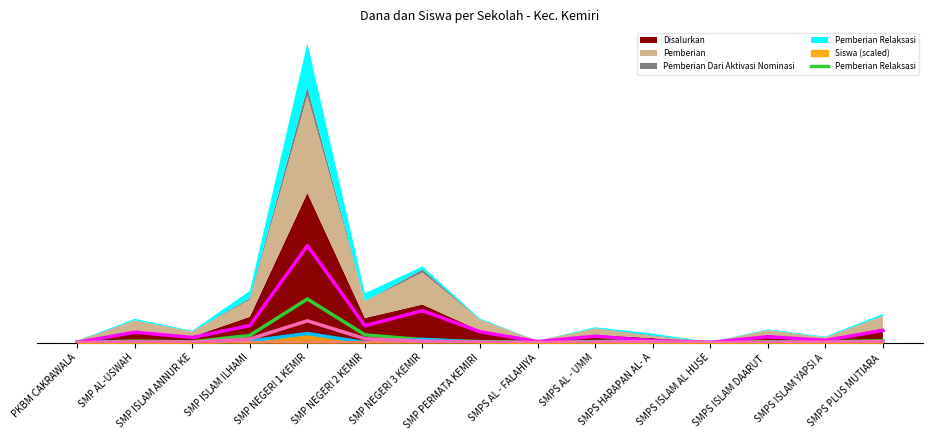

How many values in the Pemberian Relaksasi series exceed 4125000?

7